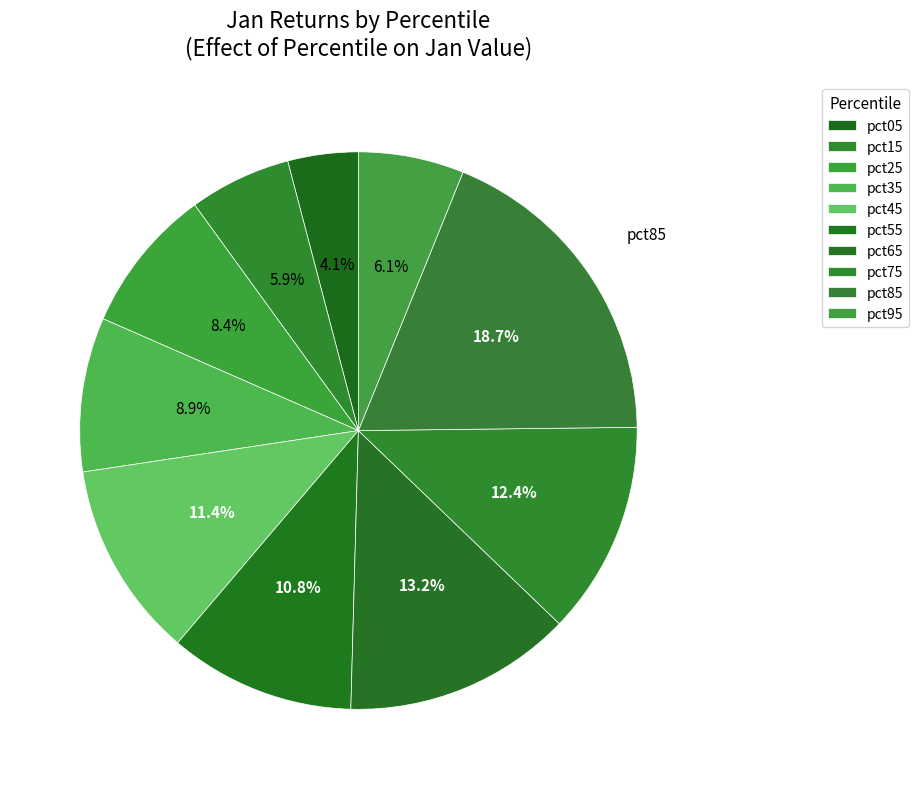

Which category has the biggest portion of the pie?

pct85